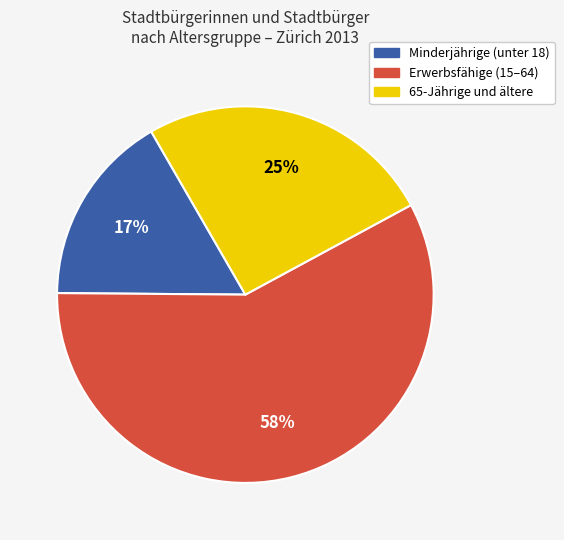

Is there a majority slice in this chart?

Yes